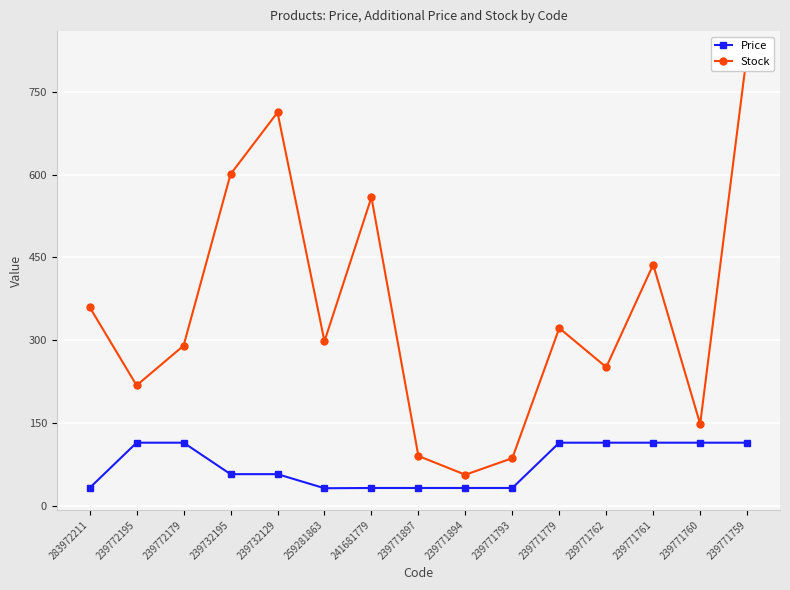

The value of Price at 239771897 is 31.9. True or false?

True